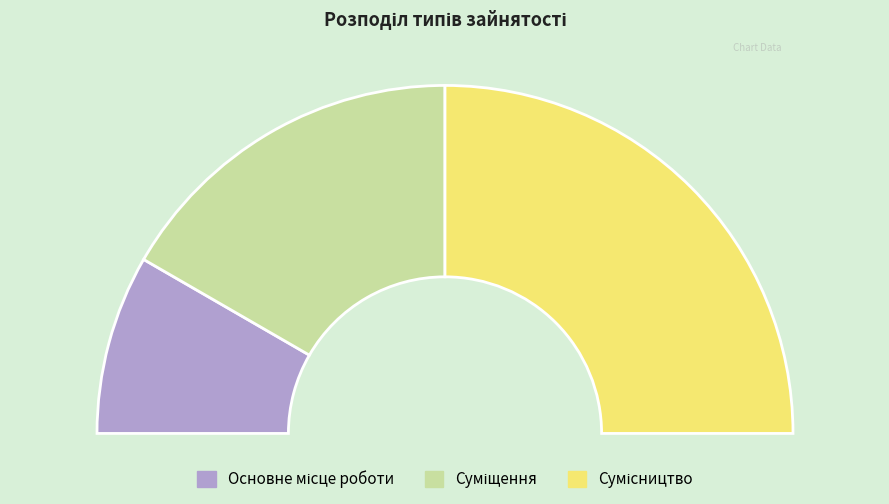

Is there any slice that represents more than half of the pie?

No